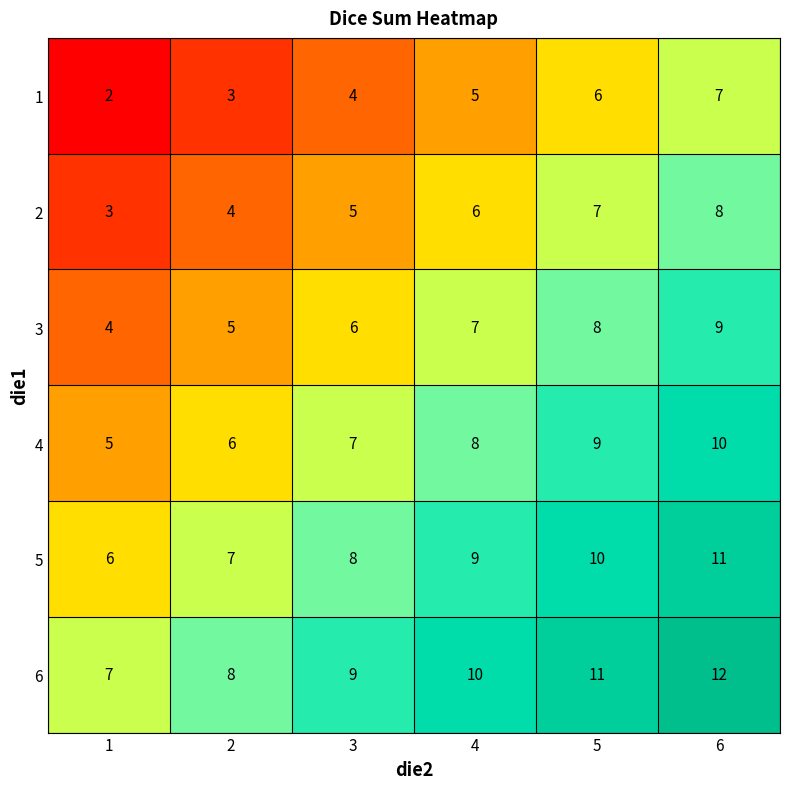

At which category is the sum across all series the highest?

6